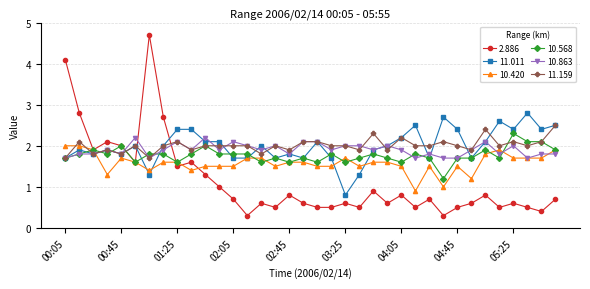

What is the minimum value for 11.159?

1.7